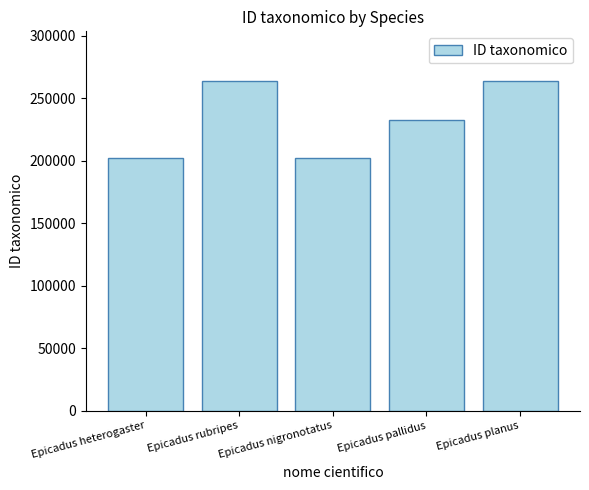

What is the sum of all values?

1164332